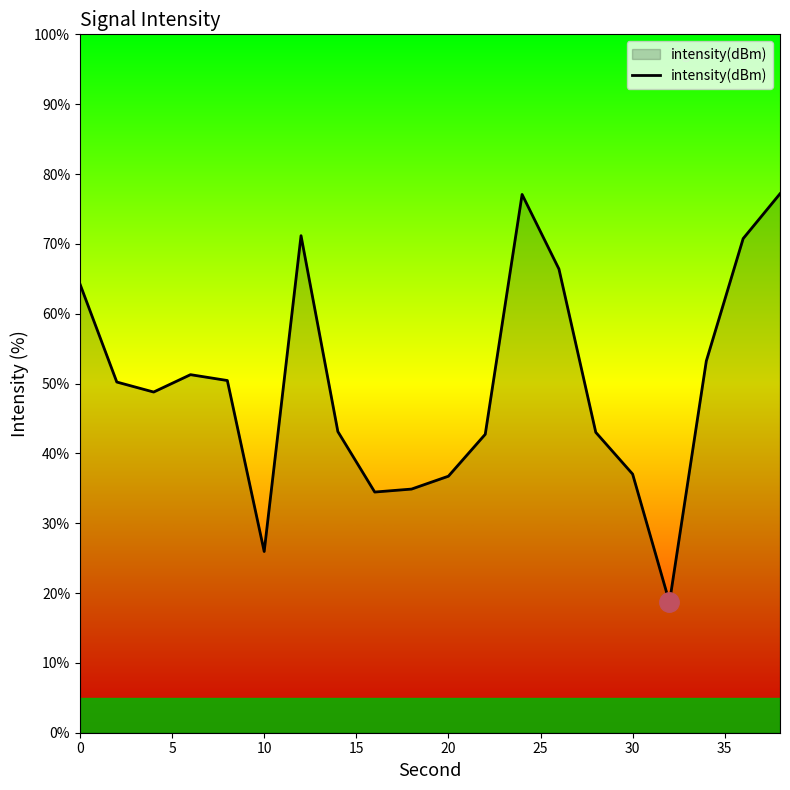

What is the smallest value displayed?

18.7